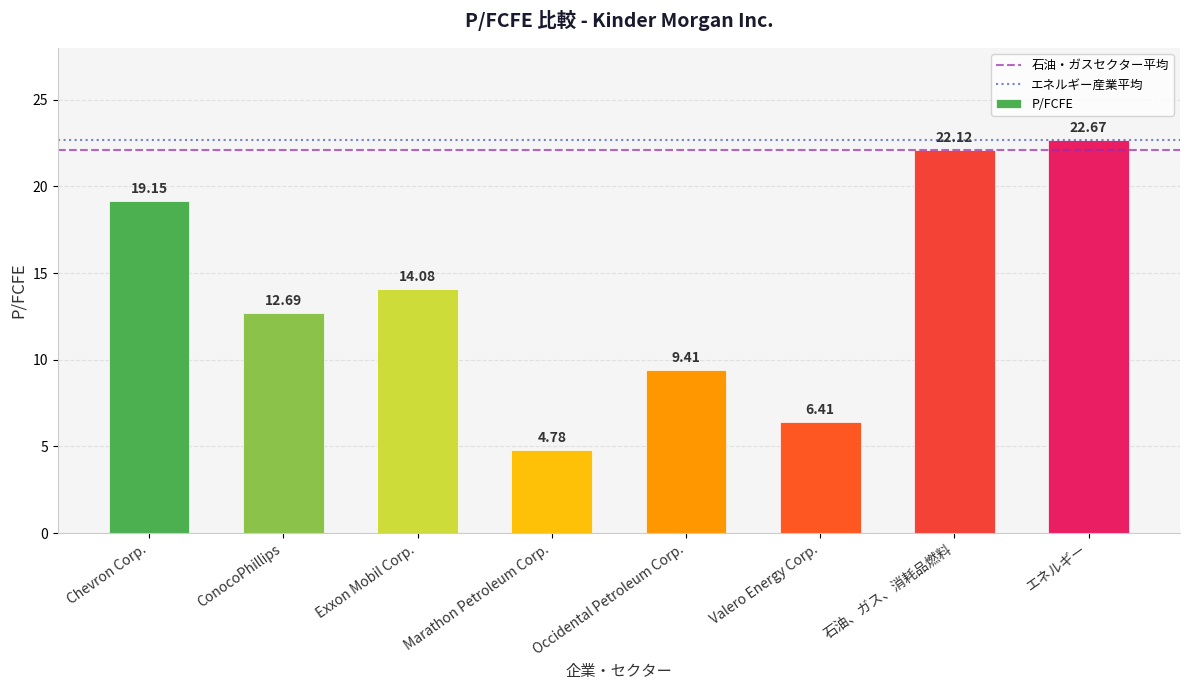

What is the approximate value at エネルギー?

22.7